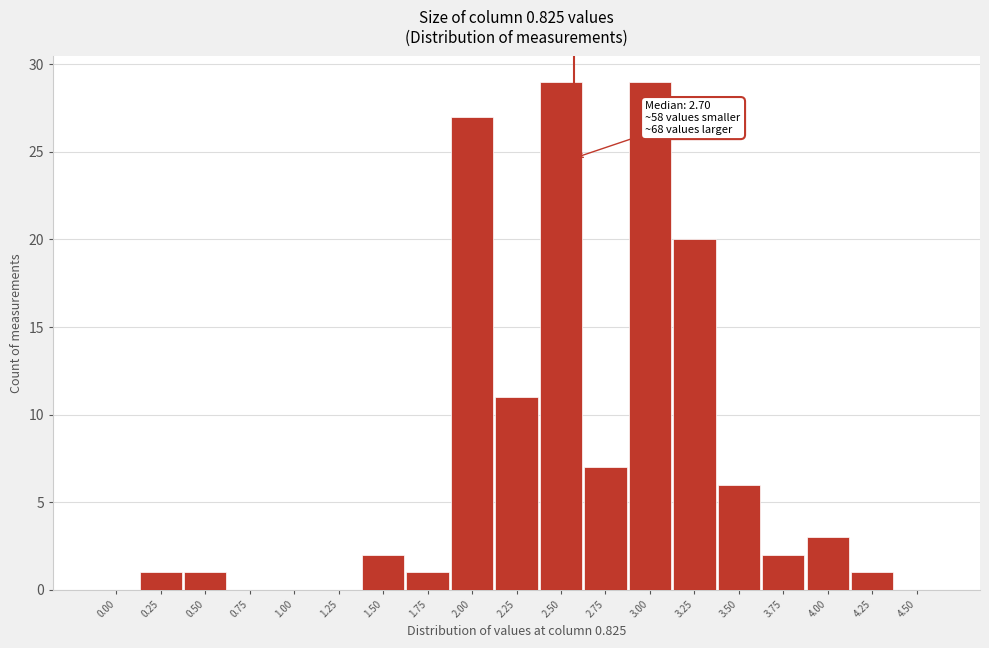

Reading left to right, transcribe all the data shown in this chart.

0.00=0	0.25=1	0.50=1	0.75=0	1.00=0	1.25=0	1.50=2	1.75=1	2.00=27	2.25=11	2.50=29	2.75=7	3.00=29	3.25=20	3.50=6	3.75=2	4.00=3	4.25=1	4.50=0